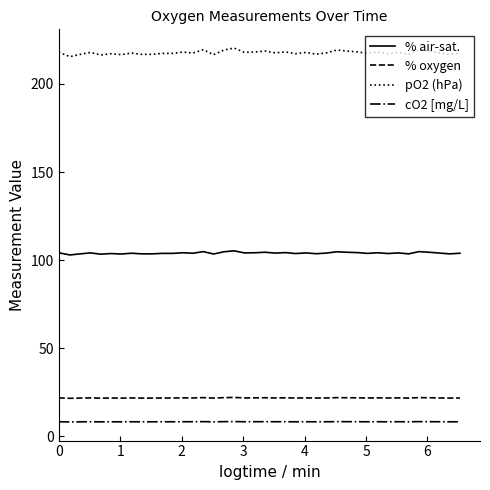

What is the smallest value displayed?

8.1